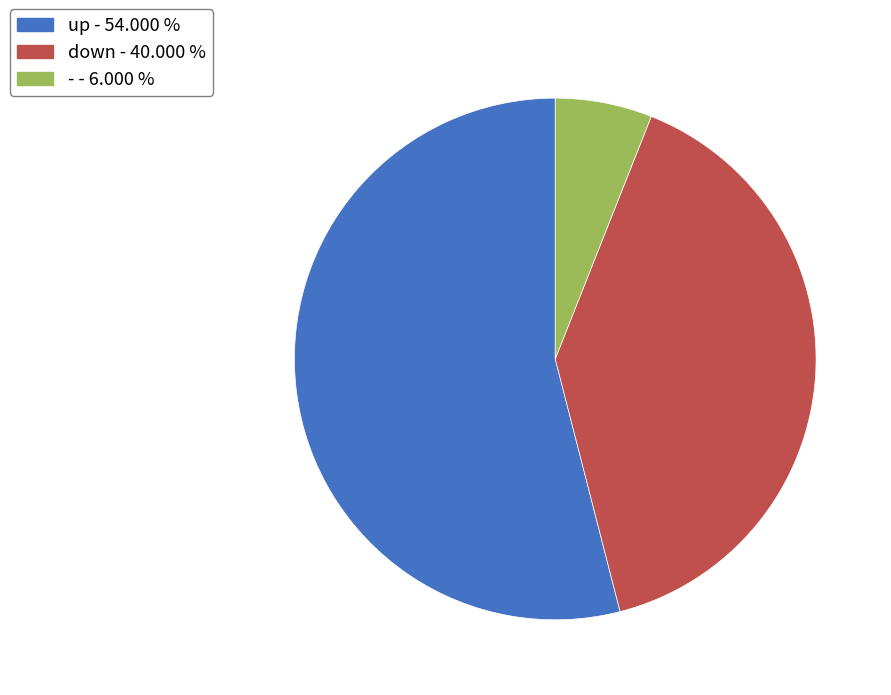

Do down - 40.000 % and up - 54.000 % together represent more than half of the pie?

Yes